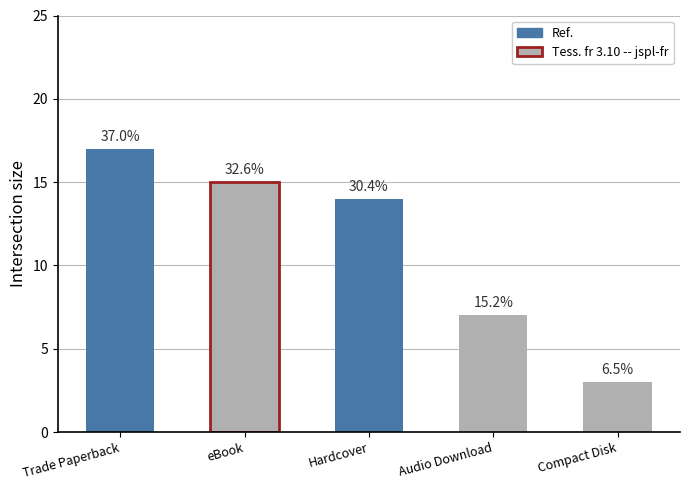

What is the sum of the values at Audio Download and Hardcover?

21